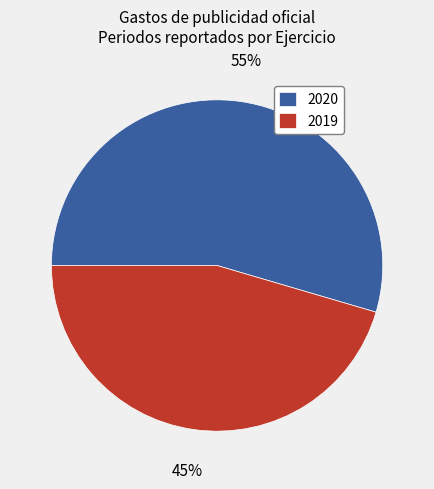

Which has a higher value, 2020 or 2019?

2020